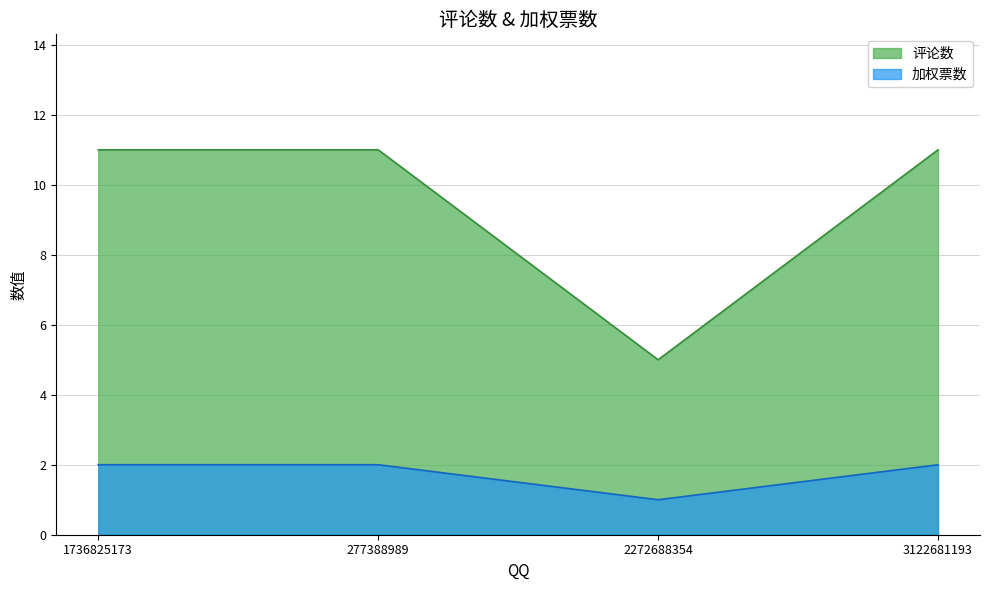

List the series in order of their overall mean, lowest first.

加权票数, 评论数